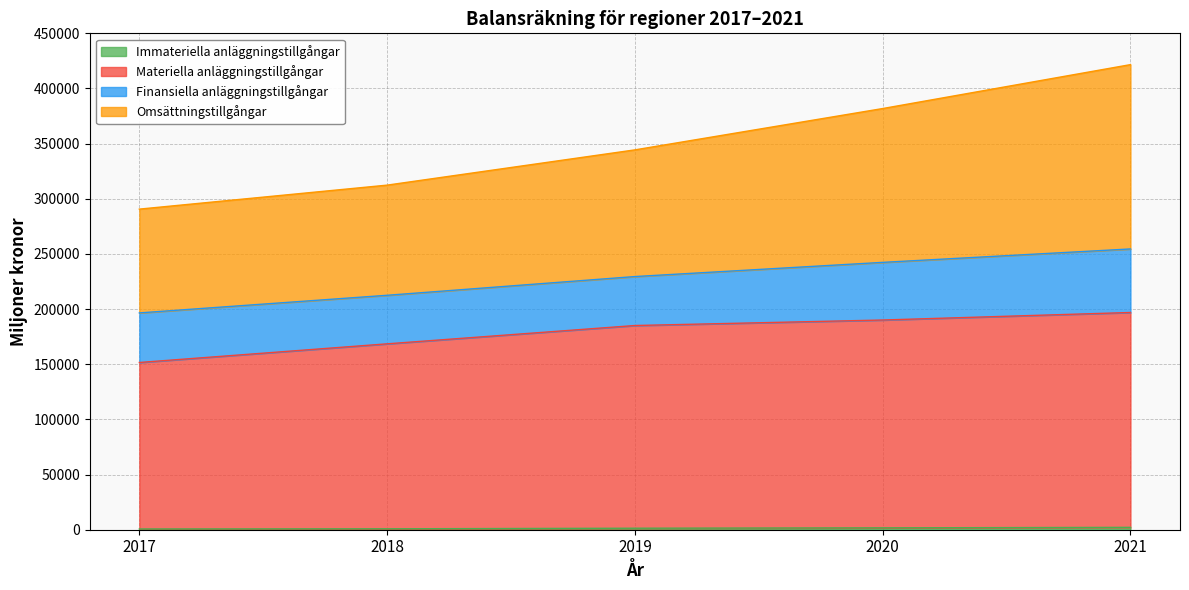

Where is Materiella anläggningstillgångar nearest to the value 174269?

2018